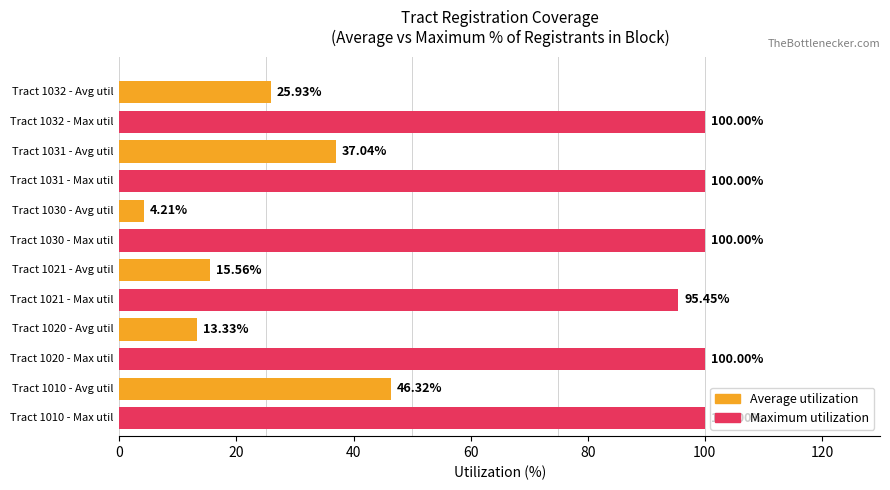

At how many categories does at least one series exceed 79?

6